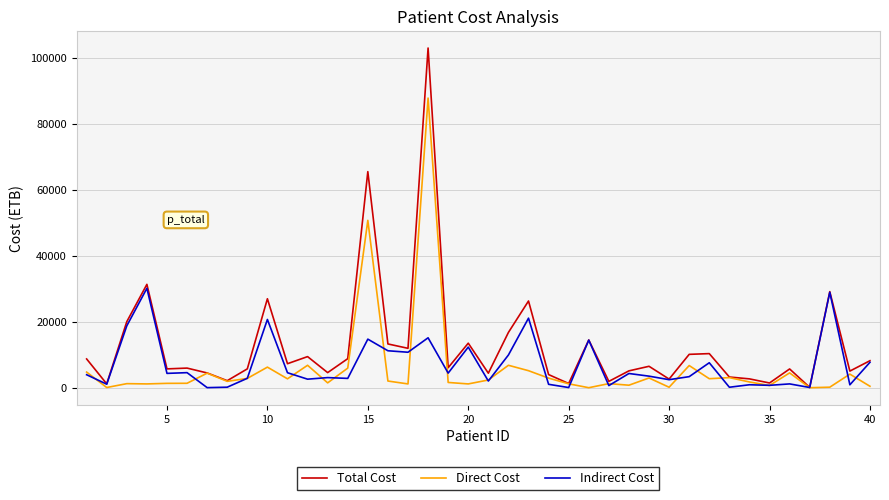

Which series has the largest total across all categories?

Total Cost